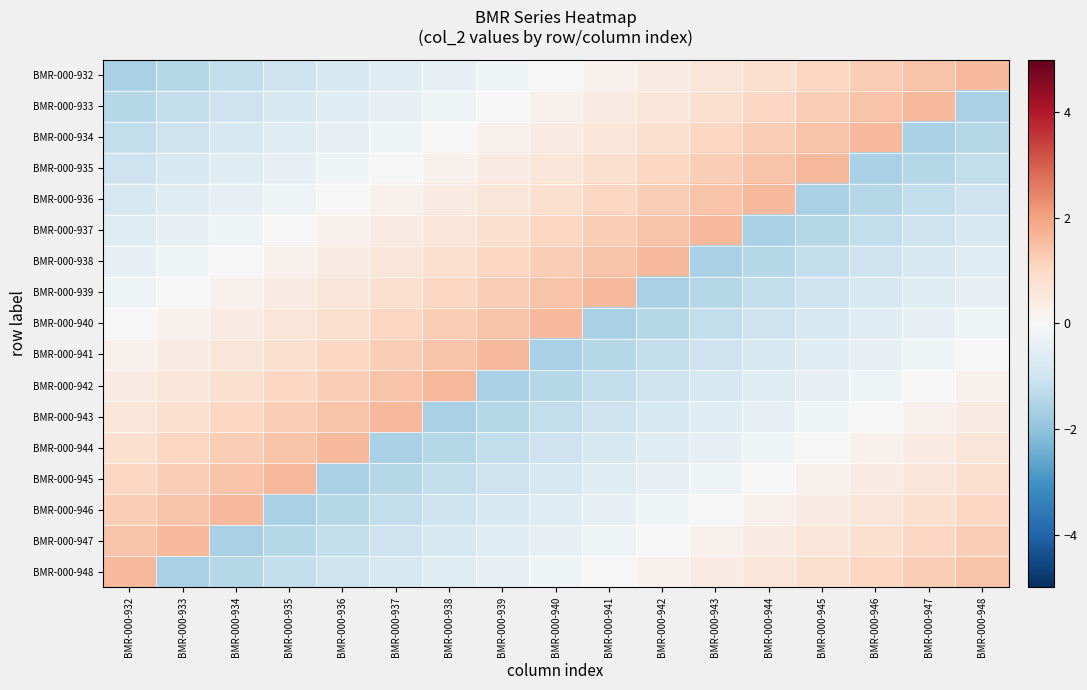

Reading left to right, list all the values displayed in this chart.

BMR-000-932: BMR-000-932=-1.6	BMR-000-933=-1.4	BMR-000-934=-1.2	BMR-000-935=-1.0	BMR-000-936=-0.8	BMR-000-937=-0.6	BMR-000-938=-0.4	BMR-000-939=-0.2	BMR-000-940=0.0	BMR-000-941=0.2	BMR-000-942=0.4	BMR-000-943=0.6	BMR-000-944=0.8	BMR-000-945=1.0	BMR-000-946=1.2	BMR-000-947=1.4	BMR-000-948=1.6
BMR-000-933: BMR-000-932=-1.4	BMR-000-933=-1.2	BMR-000-934=-1.0	BMR-000-935=-0.8	BMR-000-936=-0.6	BMR-000-937=-0.4	BMR-000-938=-0.2	BMR-000-939=0.0	BMR-000-940=0.2	BMR-000-941=0.4	BMR-000-942=0.6	BMR-000-943=0.8	BMR-000-944=1.0	BMR-000-945=1.2	BMR-000-946=1.4	BMR-000-947=1.6	BMR-000-948=-1.6
BMR-000-934: BMR-000-932=-1.2	BMR-000-933=-1.0	BMR-000-934=-0.8	BMR-000-935=-0.6	BMR-000-936=-0.4	BMR-000-937=-0.2	BMR-000-938=0.0	BMR-000-939=0.2	BMR-000-940=0.4	BMR-000-941=0.6	BMR-000-942=0.8	BMR-000-943=1.0	BMR-000-944=1.2	BMR-000-945=1.4	BMR-000-946=1.6	BMR-000-947=-1.6	BMR-000-948=-1.4
BMR-000-935: BMR-000-932=-1.0	BMR-000-933=-0.8	BMR-000-934=-0.6	BMR-000-935=-0.4	BMR-000-936=-0.2	BMR-000-937=0.0	BMR-000-938=0.2	BMR-000-939=0.4	BMR-000-940=0.6	BMR-000-941=0.8	BMR-000-942=1.0	BMR-000-943=1.2	BMR-000-944=1.4	BMR-000-945=1.6	BMR-000-946=-1.6	BMR-000-947=-1.4	BMR-000-948=-1.2
BMR-000-936: BMR-000-932=-0.8	BMR-000-933=-0.6	BMR-000-934=-0.4	BMR-000-935=-0.2	BMR-000-936=0.0	BMR-000-937=0.2	BMR-000-938=0.4	BMR-000-939=0.6	BMR-000-940=0.8	BMR-000-941=1.0	BMR-000-942=1.2	BMR-000-943=1.4	BMR-000-944=1.6	BMR-000-945=-1.6	BMR-000-946=-1.4	BMR-000-947=-1.2	BMR-000-948=-1.0
BMR-000-937: BMR-000-932=-0.6	BMR-000-933=-0.4	BMR-000-934=-0.2	BMR-000-935=0.0	BMR-000-936=0.2	BMR-000-937=0.4	BMR-000-938=0.6	BMR-000-939=0.8	BMR-000-940=1.0	BMR-000-941=1.2	BMR-000-942=1.4	BMR-000-943=1.6	BMR-000-944=-1.6	BMR-000-945=-1.4	BMR-000-946=-1.2	BMR-000-947=-1.0	BMR-000-948=-0.8
BMR-000-938: BMR-000-932=-0.4	BMR-000-933=-0.2	BMR-000-934=0.0	BMR-000-935=0.2	BMR-000-936=0.4	BMR-000-937=0.6	BMR-000-938=0.8	BMR-000-939=1.0	BMR-000-940=1.2	BMR-000-941=1.4	BMR-000-942=1.6	BMR-000-943=-1.6	BMR-000-944=-1.4	BMR-000-945=-1.2	BMR-000-946=-1.0	BMR-000-947=-0.8	BMR-000-948=-0.6
BMR-000-939: BMR-000-932=-0.2	BMR-000-933=0.0	BMR-000-934=0.2	BMR-000-935=0.4	BMR-000-936=0.6	BMR-000-937=0.8	BMR-000-938=1.0	BMR-000-939=1.2	BMR-000-940=1.4	BMR-000-941=1.6	BMR-000-942=-1.6	BMR-000-943=-1.4	BMR-000-944=-1.2	BMR-000-945=-1.0	BMR-000-946=-0.8	BMR-000-947=-0.6	BMR-000-948=-0.4
BMR-000-940: BMR-000-932=0.0	BMR-000-933=0.2	BMR-000-934=0.4	BMR-000-935=0.6	BMR-000-936=0.8	BMR-000-937=1.0	BMR-000-938=1.2	BMR-000-939=1.4	BMR-000-940=1.6	BMR-000-941=-1.6	BMR-000-942=-1.4	BMR-000-943=-1.2	BMR-000-944=-1.0	BMR-000-945=-0.8	BMR-000-946=-0.6	BMR-000-947=-0.4	BMR-000-948=-0.2
BMR-000-941: BMR-000-932=0.2	BMR-000-933=0.4	BMR-000-934=0.6	BMR-000-935=0.8	BMR-000-936=1.0	BMR-000-937=1.2	BMR-000-938=1.4	BMR-000-939=1.6	BMR-000-940=-1.6	BMR-000-941=-1.4	BMR-000-942=-1.2	BMR-000-943=-1.0	BMR-000-944=-0.8	BMR-000-945=-0.6	BMR-000-946=-0.4	BMR-000-947=-0.2	BMR-000-948=0.0
BMR-000-942: BMR-000-932=0.4	BMR-000-933=0.6	BMR-000-934=0.8	BMR-000-935=1.0	BMR-000-936=1.2	BMR-000-937=1.4	BMR-000-938=1.6	BMR-000-939=-1.6	BMR-000-940=-1.4	BMR-000-941=-1.2	BMR-000-942=-1.0	BMR-000-943=-0.8	BMR-000-944=-0.6	BMR-000-945=-0.4	BMR-000-946=-0.2	BMR-000-947=0.0	BMR-000-948=0.2
BMR-000-943: BMR-000-932=0.6	BMR-000-933=0.8	BMR-000-934=1.0	BMR-000-935=1.2	BMR-000-936=1.4	BMR-000-937=1.6	BMR-000-938=-1.6	BMR-000-939=-1.4	BMR-000-940=-1.2	BMR-000-941=-1.0	BMR-000-942=-0.8	BMR-000-943=-0.6	BMR-000-944=-0.4	BMR-000-945=-0.2	BMR-000-946=0.0	BMR-000-947=0.2	BMR-000-948=0.4
BMR-000-944: BMR-000-932=0.8	BMR-000-933=1.0	BMR-000-934=1.2	BMR-000-935=1.4	BMR-000-936=1.6	BMR-000-937=-1.6	BMR-000-938=-1.4	BMR-000-939=-1.2	BMR-000-940=-1.0	BMR-000-941=-0.8	BMR-000-942=-0.6	BMR-000-943=-0.4	BMR-000-944=-0.2	BMR-000-945=0.0	BMR-000-946=0.2	BMR-000-947=0.4	BMR-000-948=0.6
BMR-000-945: BMR-000-932=1.0	BMR-000-933=1.2	BMR-000-934=1.4	BMR-000-935=1.6	BMR-000-936=-1.6	BMR-000-937=-1.4	BMR-000-938=-1.2	BMR-000-939=-1.0	BMR-000-940=-0.8	BMR-000-941=-0.6	BMR-000-942=-0.4	BMR-000-943=-0.2	BMR-000-944=0.0	BMR-000-945=0.2	BMR-000-946=0.4	BMR-000-947=0.6	BMR-000-948=0.8
BMR-000-946: BMR-000-932=1.2	BMR-000-933=1.4	BMR-000-934=1.6	BMR-000-935=-1.6	BMR-000-936=-1.4	BMR-000-937=-1.2	BMR-000-938=-1.0	BMR-000-939=-0.8	BMR-000-940=-0.6	BMR-000-941=-0.4	BMR-000-942=-0.2	BMR-000-943=0.0	BMR-000-944=0.2	BMR-000-945=0.4	BMR-000-946=0.6	BMR-000-947=0.8	BMR-000-948=1.0
BMR-000-947: BMR-000-932=1.4	BMR-000-933=1.6	BMR-000-934=-1.6	BMR-000-935=-1.4	BMR-000-936=-1.2	BMR-000-937=-1.0	BMR-000-938=-0.8	BMR-000-939=-0.6	BMR-000-940=-0.4	BMR-000-941=-0.2	BMR-000-942=0.0	BMR-000-943=0.2	BMR-000-944=0.4	BMR-000-945=0.6	BMR-000-946=0.8	BMR-000-947=1.0	BMR-000-948=1.2
BMR-000-948: BMR-000-932=1.6	BMR-000-933=-1.6	BMR-000-934=-1.4	BMR-000-935=-1.2	BMR-000-936=-1.0	BMR-000-937=-0.8	BMR-000-938=-0.6	BMR-000-939=-0.4	BMR-000-940=-0.2	BMR-000-941=0.0	BMR-000-942=0.2	BMR-000-943=0.4	BMR-000-944=0.6	BMR-000-945=0.8	BMR-000-946=1.0	BMR-000-947=1.2	BMR-000-948=1.4